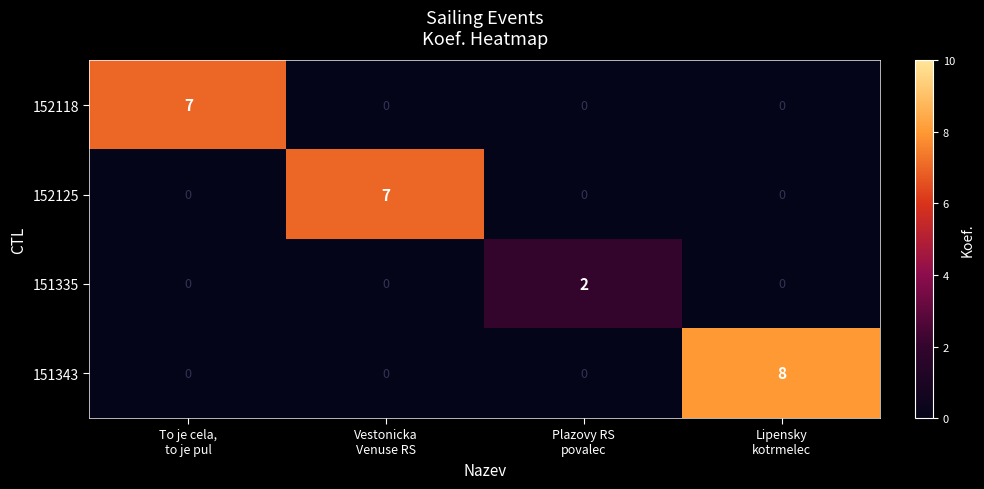

What is the difference between the maximum and minimum values in the 152118 series?

7